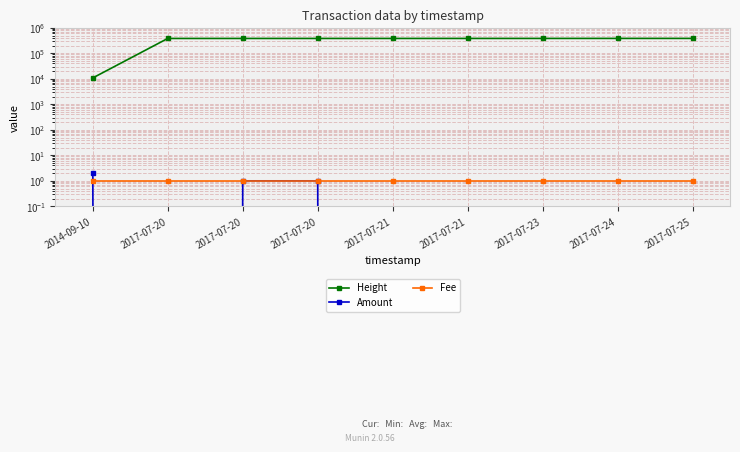

List the labels in order of Amount value, smallest first.

2017-07-20, 2017-07-21, 2017-07-21, 2017-07-23, 2017-07-24, 2017-07-25, 2017-07-20, 2017-07-20, 2014-09-10